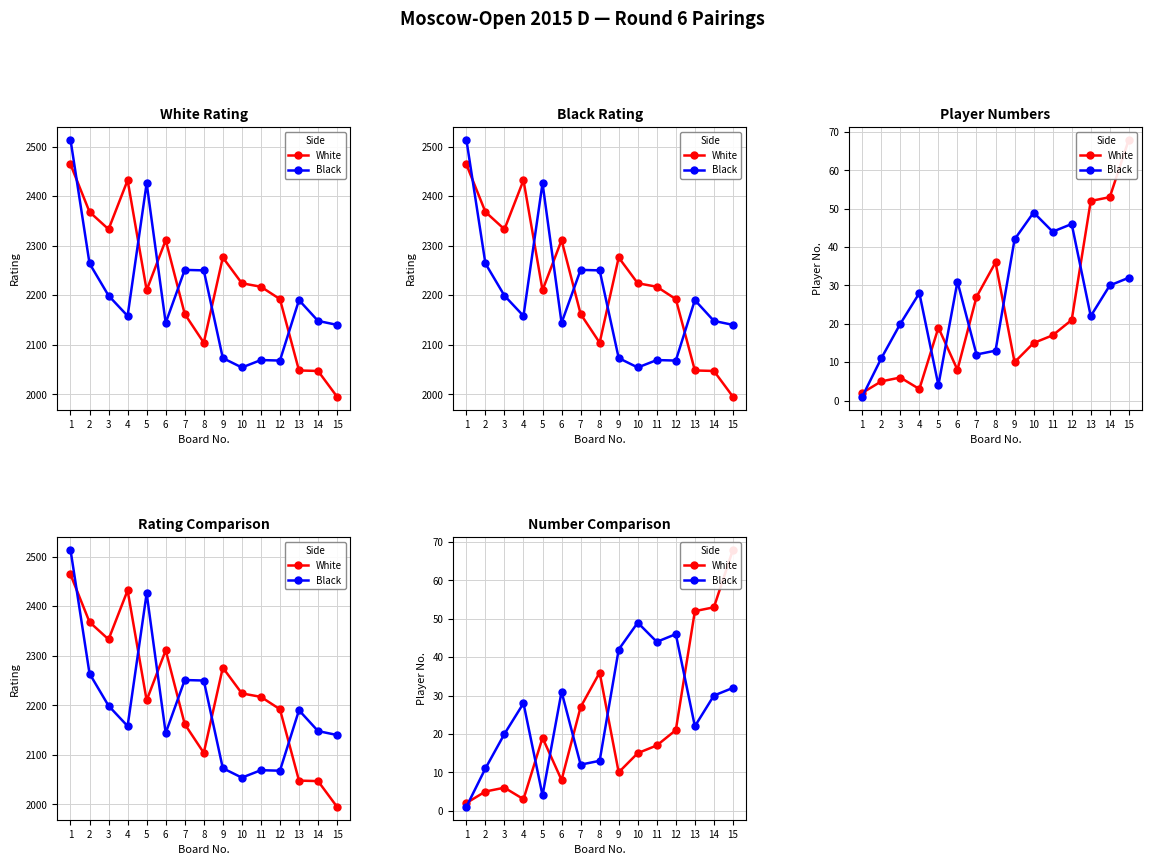

The value of Black at 10 is 49. True or false?

True